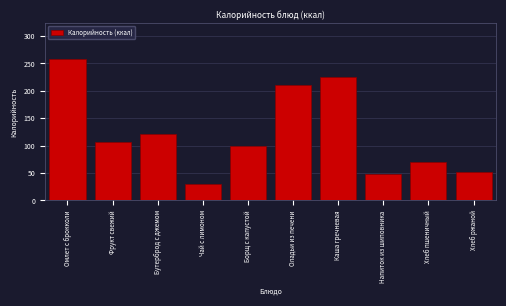

Reading right to left, what are all the values shown in this chart?

Хлеб ржаной=52.2	Хлеб пшеничный=70.5	Напиток из шиповника=48.3	Каша гречневая=225.7	Оладьи из печени=211.0	Борщ с капустой=99.1	Чай с лимоном=30.8	Бутерброд с джемом=121.5	Фрукт свежий=107.5	Омлет с брокколи=258.9